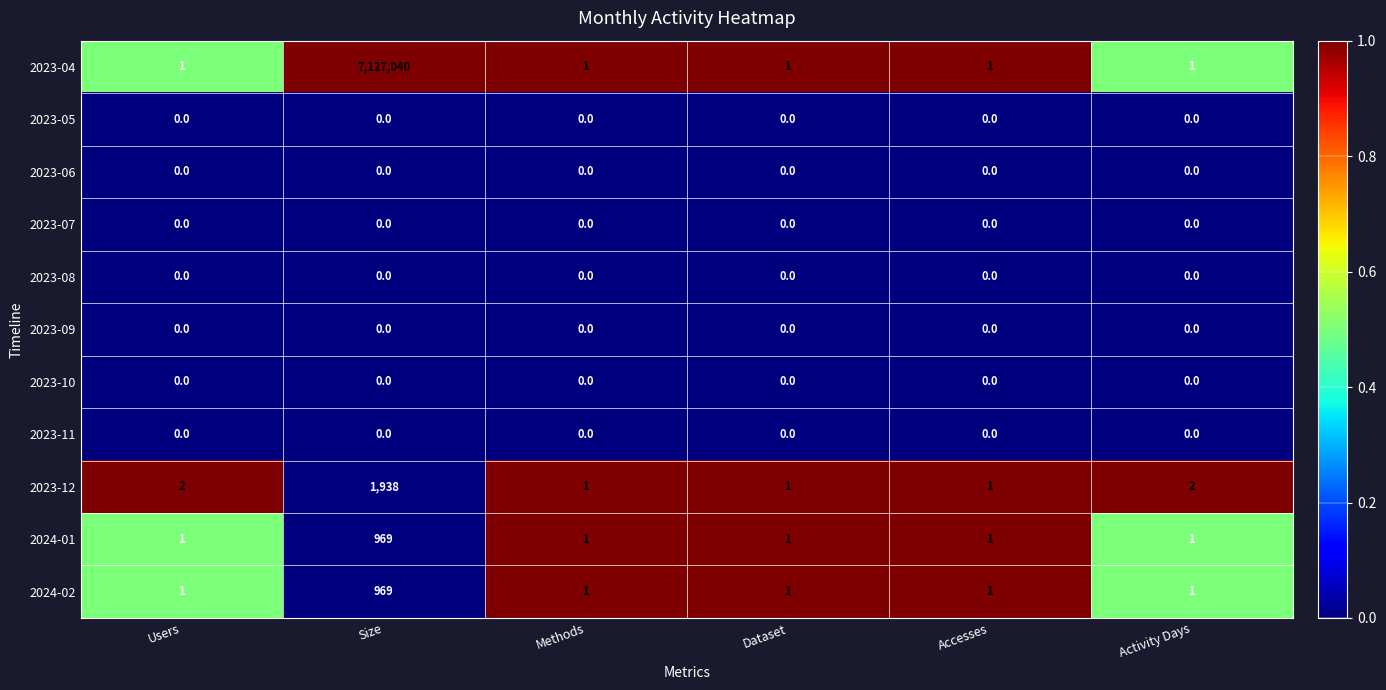

Is the value of 2024-02 at Users greater than the value of 2023-05 at Accesses?

Yes